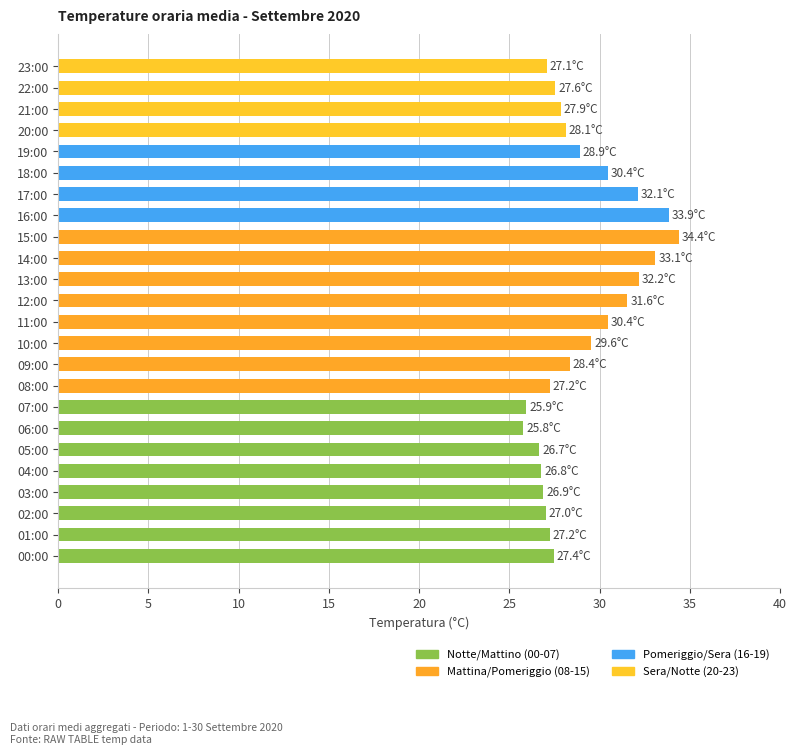

Which has a higher value, 06:00 or 00:00?

00:00